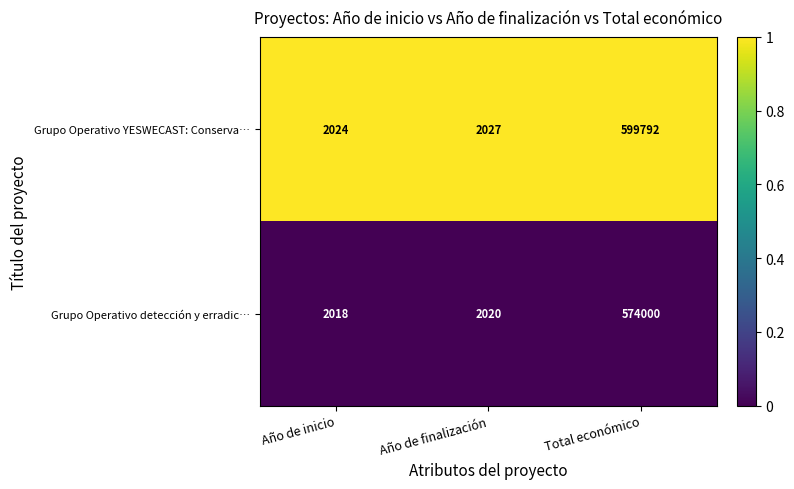

What is the spread (max minus min) of values at Año de inicio?

6